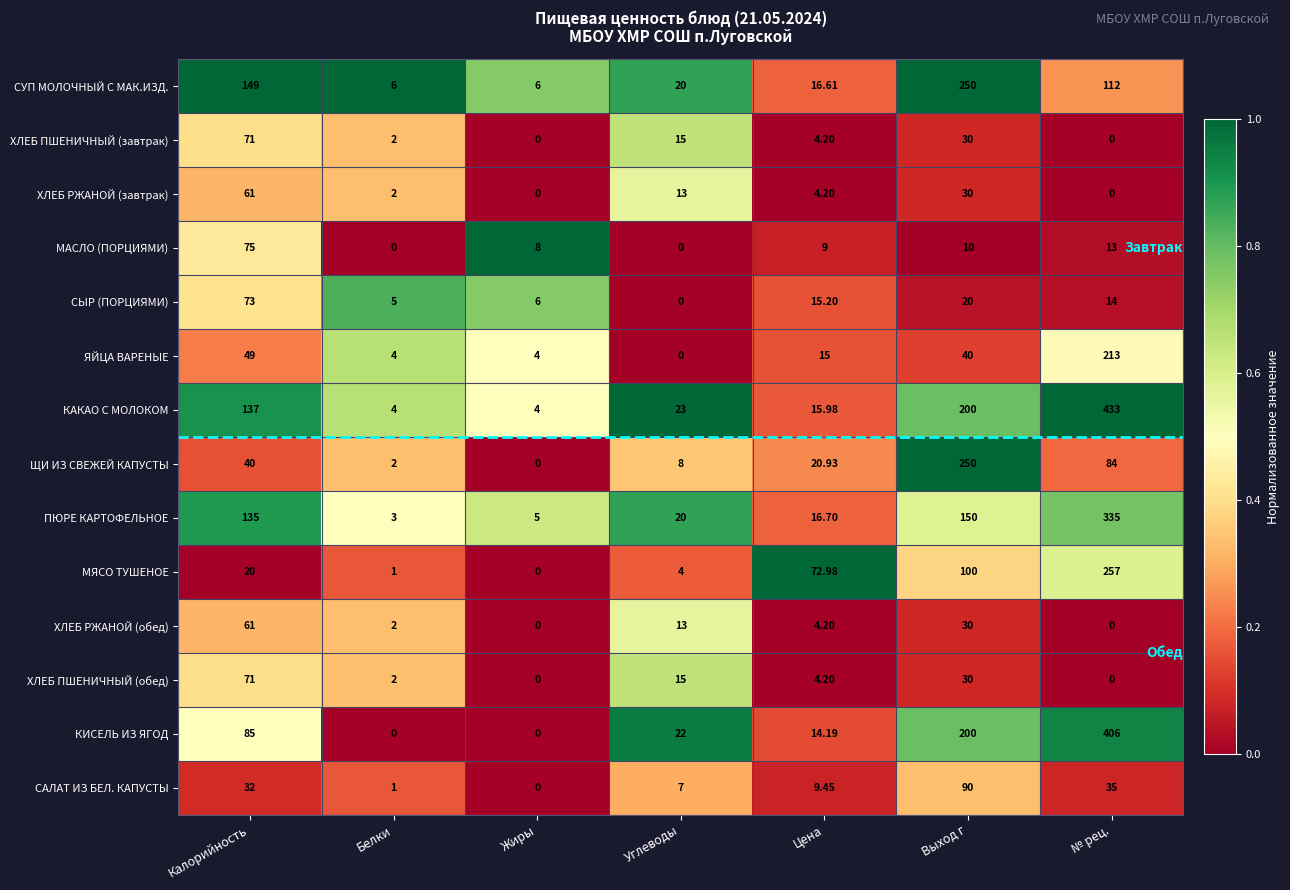

Is the value of ЩИ ИЗ СВЕЖЕЙ КАПУСТЫ at Калорийность greater than the value of ПЮРЕ КАРТОФЕЛЬНОЕ at № рец.?

No